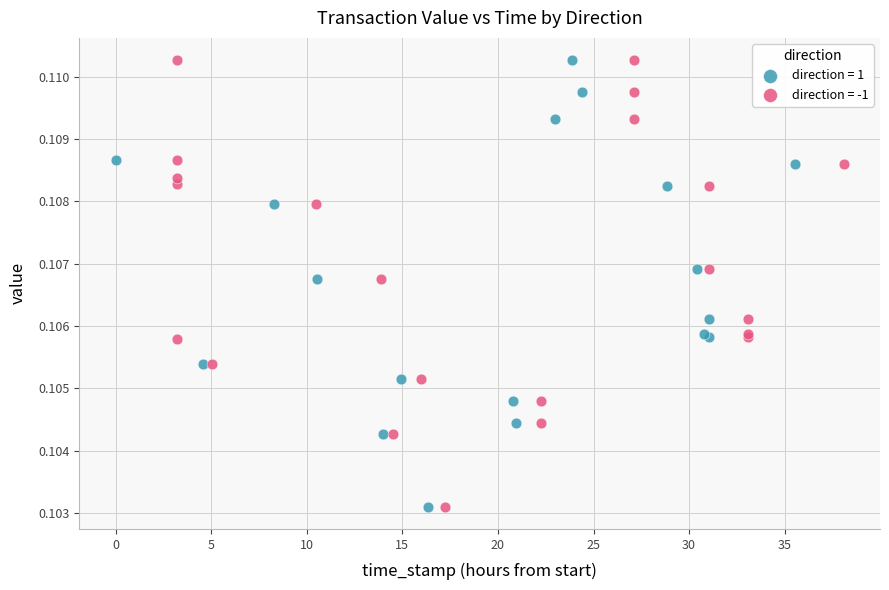

What are all the series names shown in the legend?

direction = 1, direction = -1